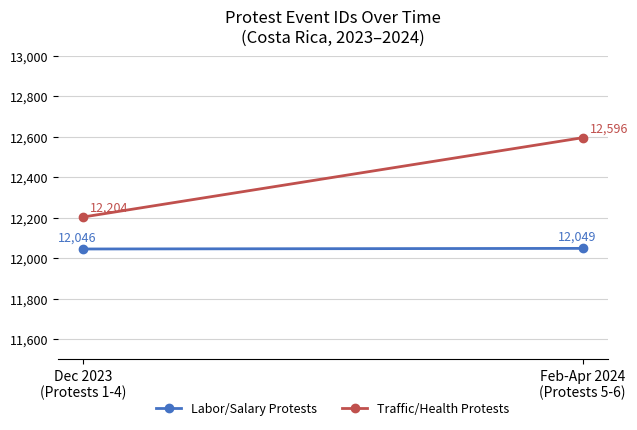

How many lines are shown in the chart?

2